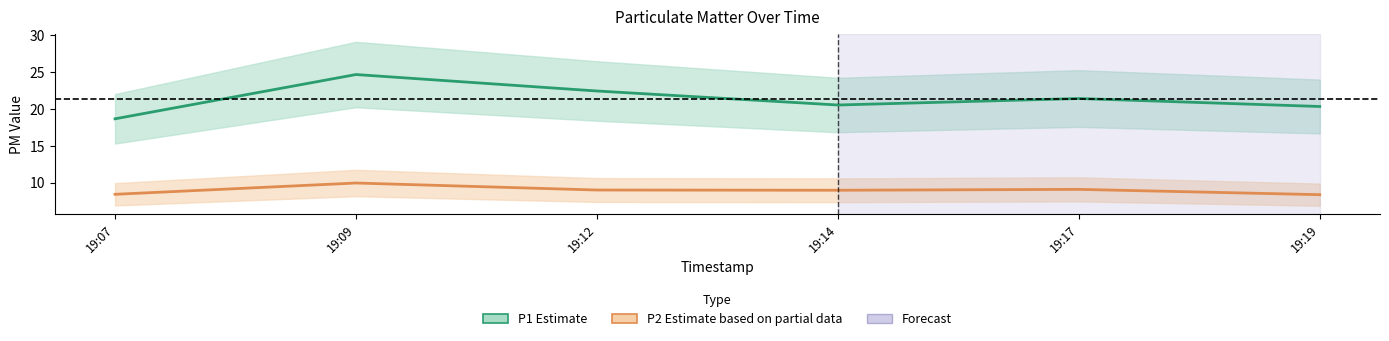

List the series in order of their overall mean, highest first.

P1 (Estimate), P2 (Estimate based on partial data)